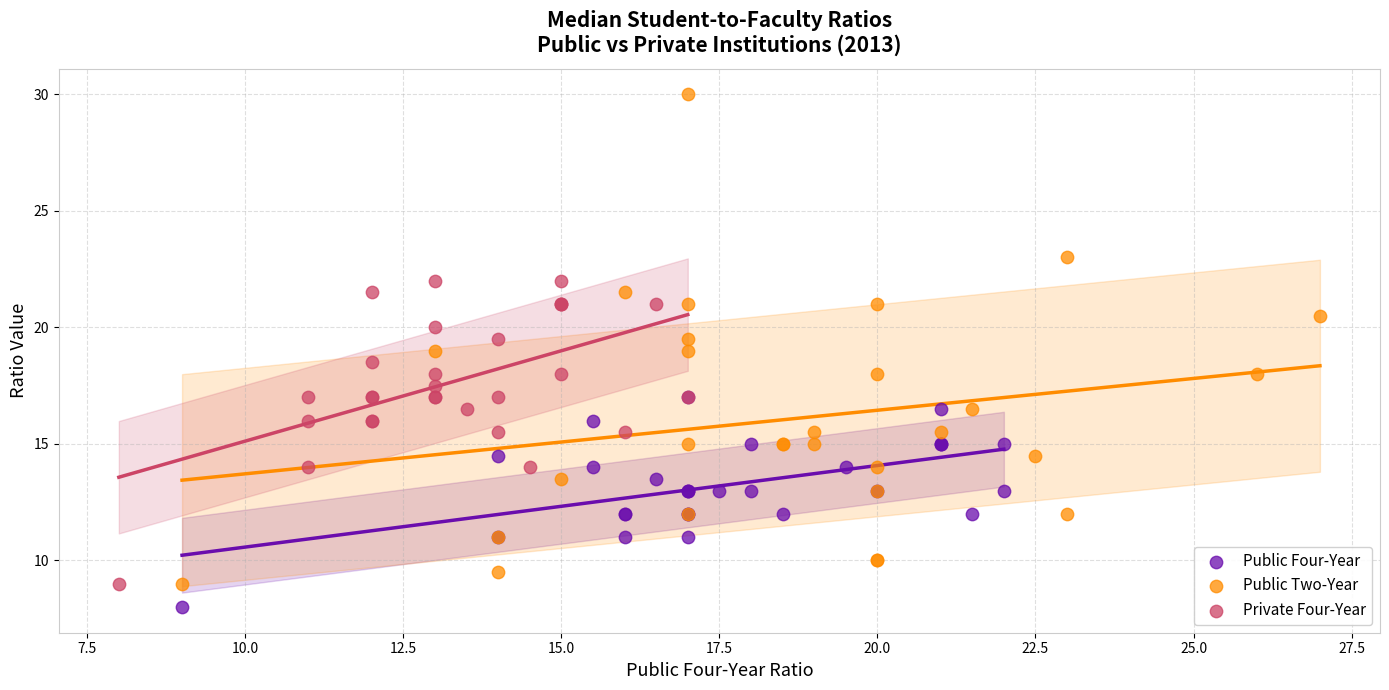

Which series reaches the maximum Y coordinate?

Public Two-Year